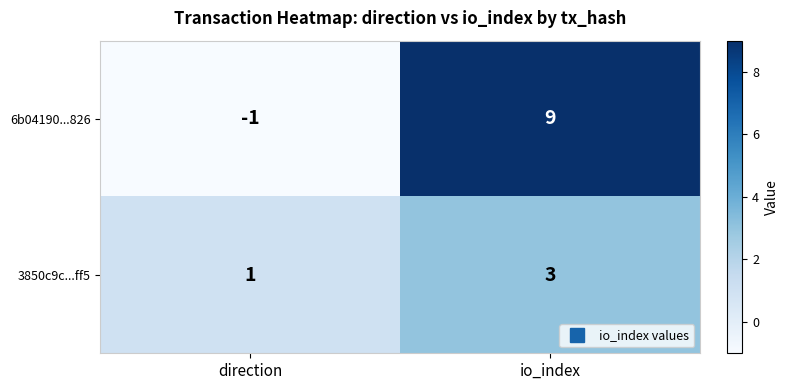

The value of 6b04190...826 at direction is -2. True or false?

False